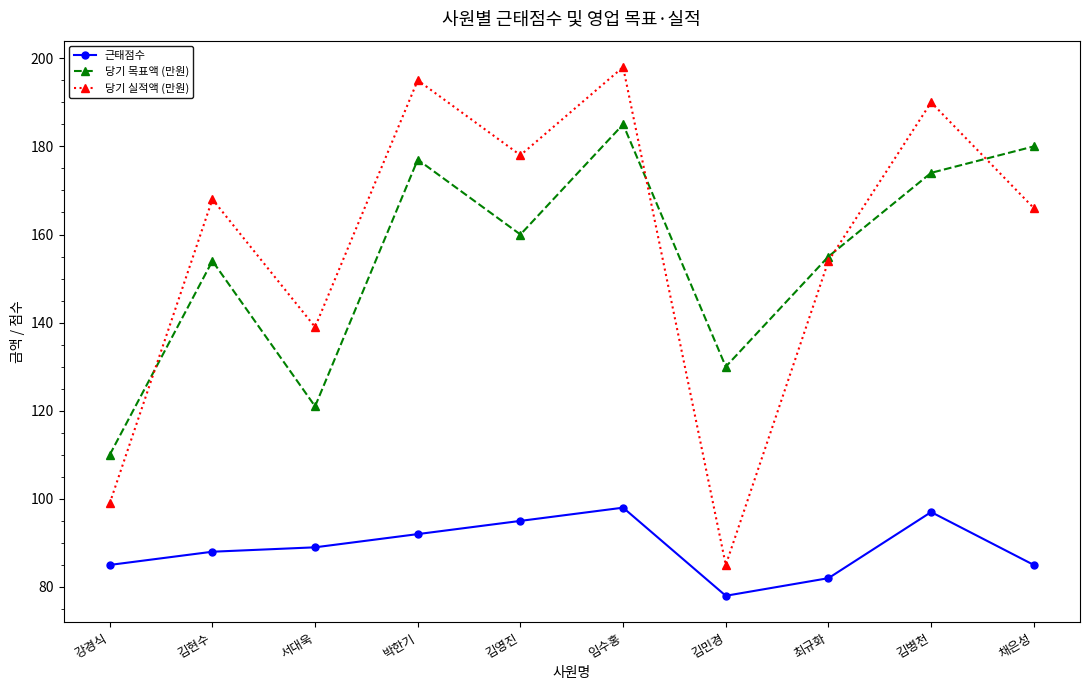

Is the value of 당기 목표액 (만원) at 김영진 greater than the value of 근태점수 at 김영진?

Yes